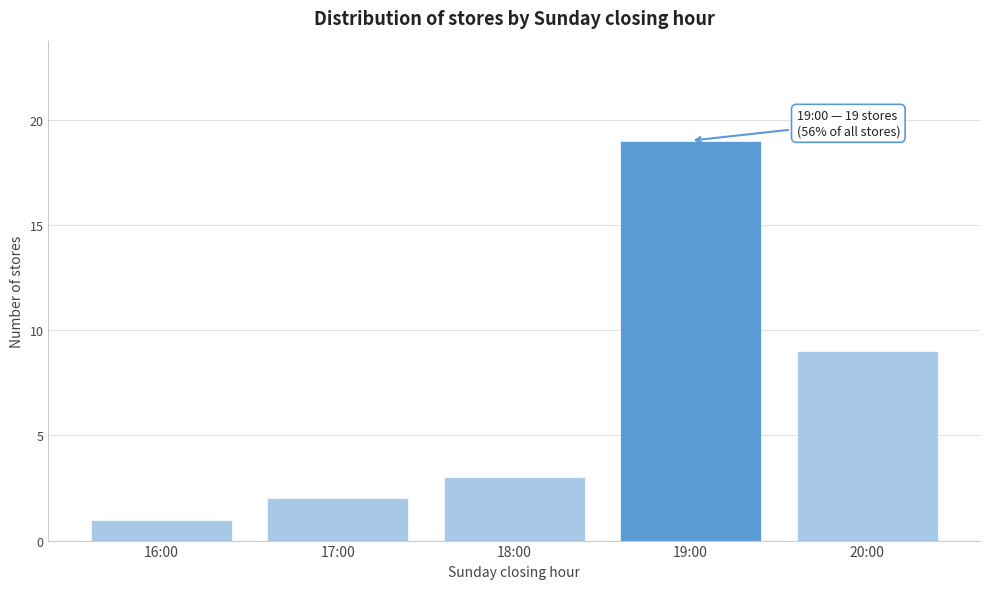

Reading left to right, extract all data points from this chart.

16:00=1	17:00=2	18:00=3	19:00=19	20:00=9